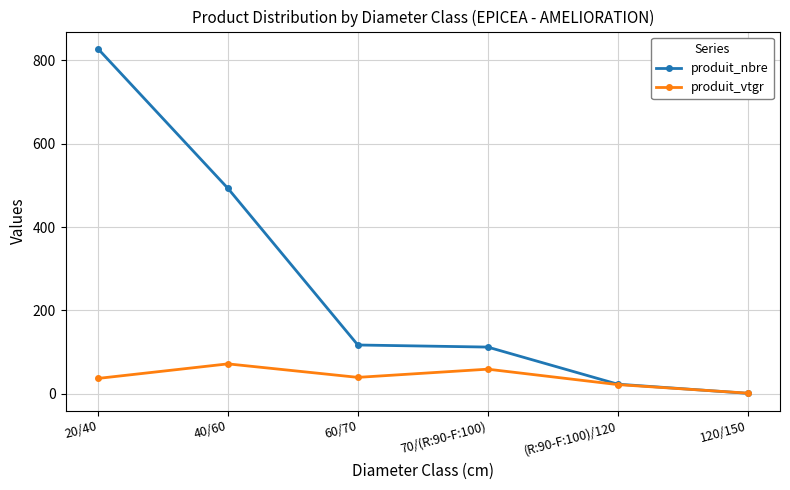

Which category has the highest value across all series?

20/40